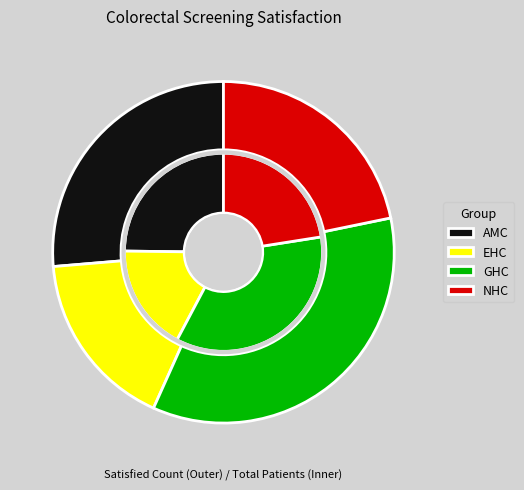

How many segments does this pie chart have?

4